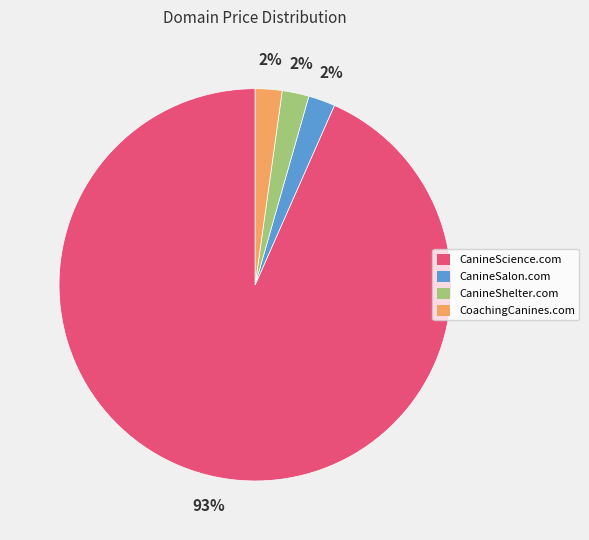

Count the number of slices in the pie.

4